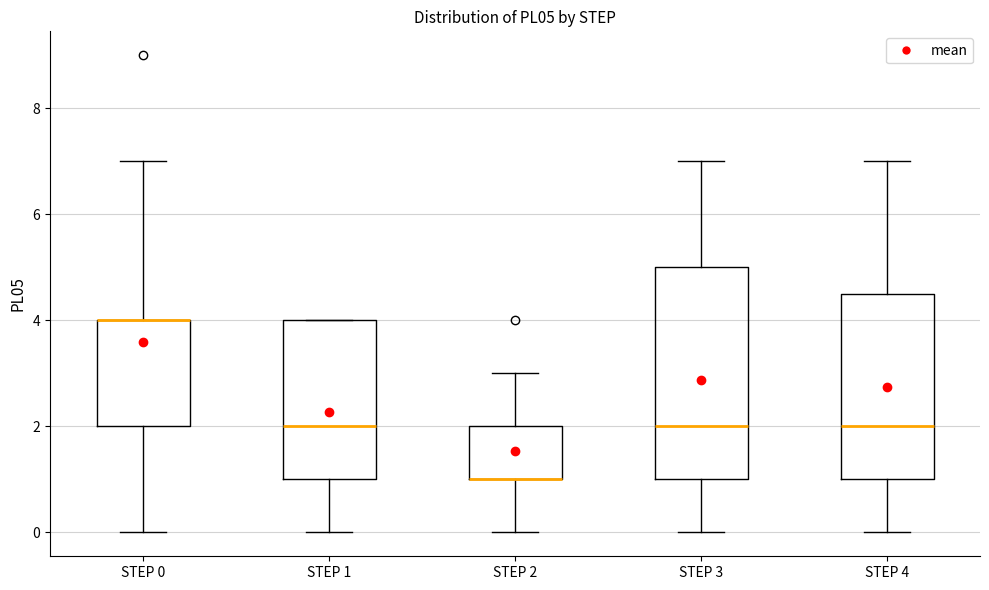

Reading left to right, read every box against the y-axis: the position of its median line, the range the box covers, and the ends of its whiskers. The values are not printed on the chart, so give them approximately, as read against the axis.

STEP 0: median 4.0 (drawn on the box's upper edge), box 2.0 to 4.0, whiskers 0.0 to 7.0
STEP 1: median 2.0, box 1.0 to 4.0, whiskers 0.0 to 4.0
STEP 2: median 1.0 (drawn on the box's lower edge), box 1.0 to 2.0, whiskers 0.0 to 3.0
STEP 3: median 2.0, box 1.0 to 5.0, whiskers 0.0 to 7.0
STEP 4: median 2.0, box 1.0 to 4.6, whiskers 0.0 to 7.0